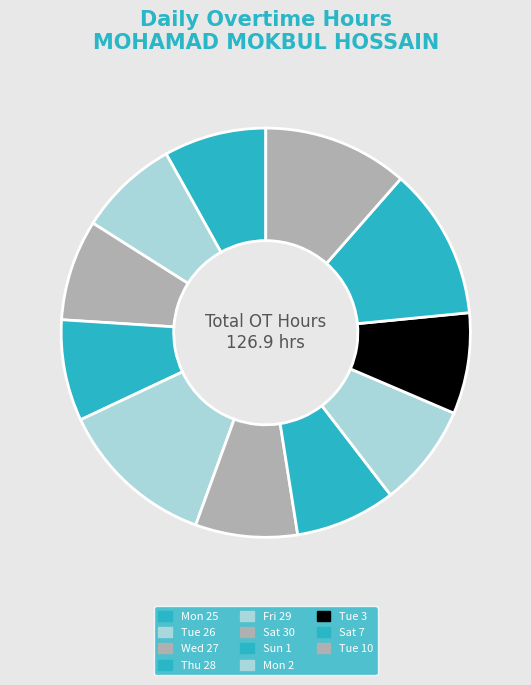

Is there any slice that represents more than half of the pie?

No